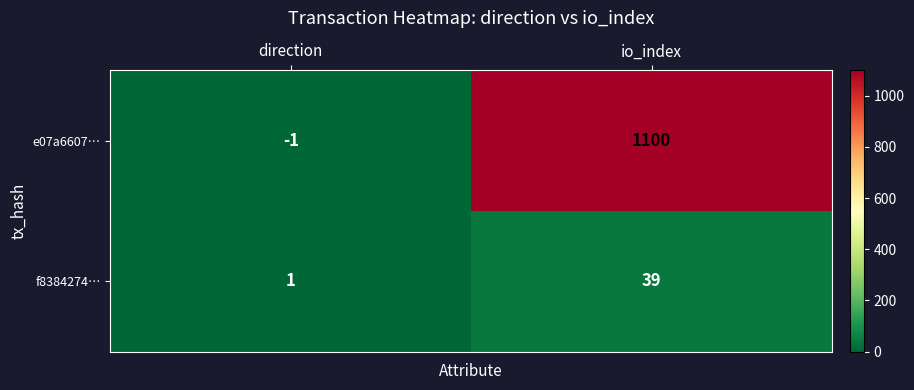

Count the number of categories in the chart.

2